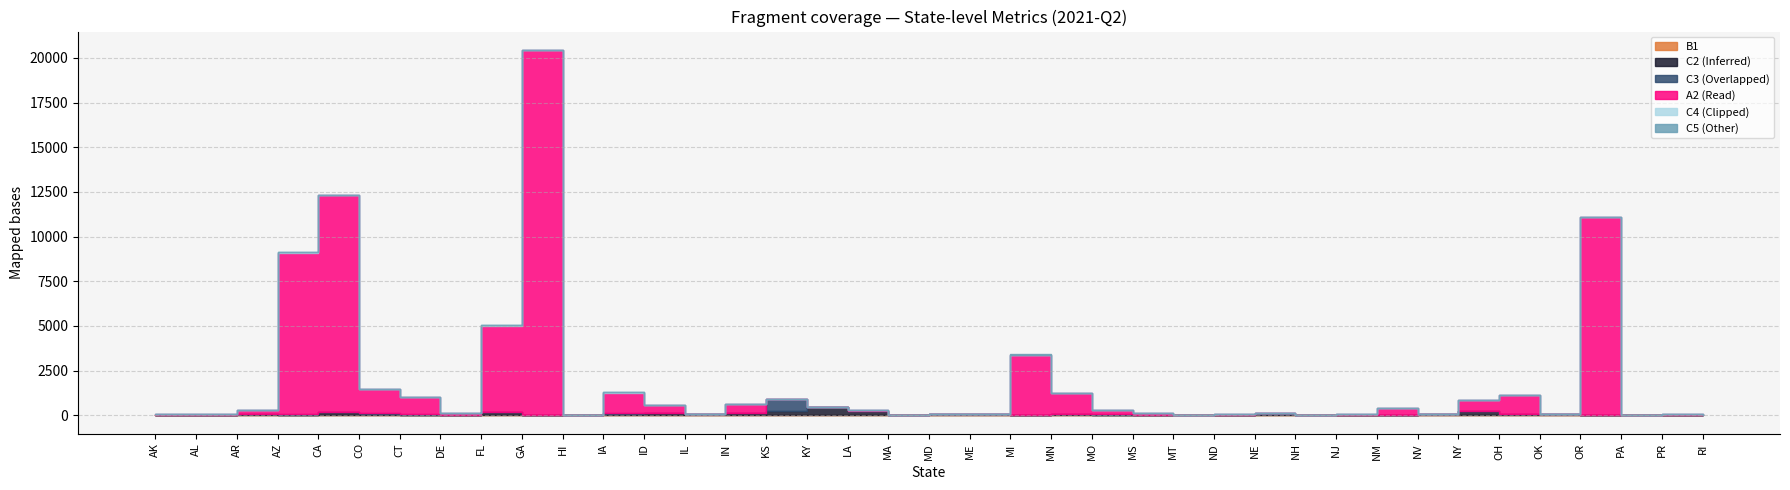

Is it true that C4 equals 0 at MS?

True